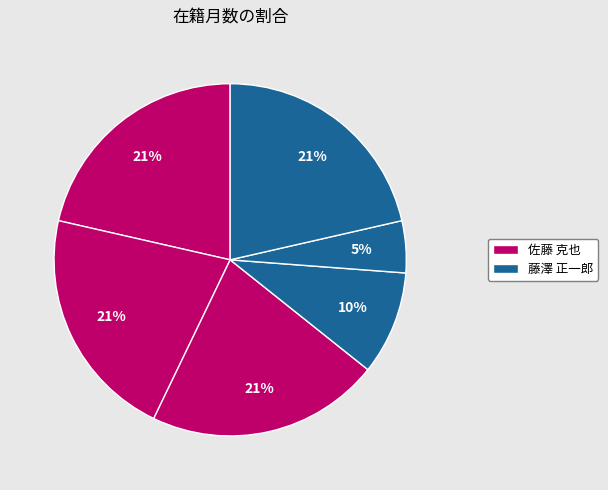

How many segments does this pie chart have?

6